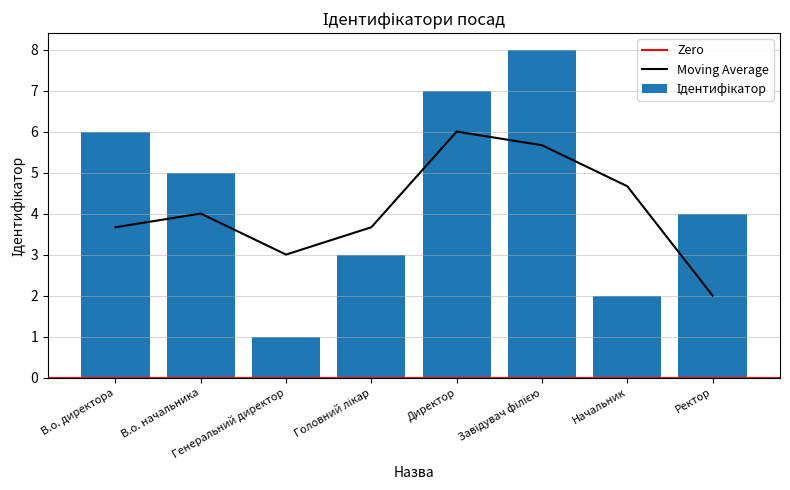

What is the smallest value displayed?

1